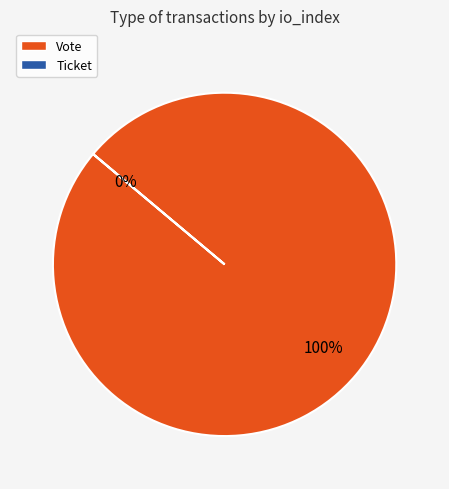

Rank the categories by value from highest to lowest.

Vote, Ticket